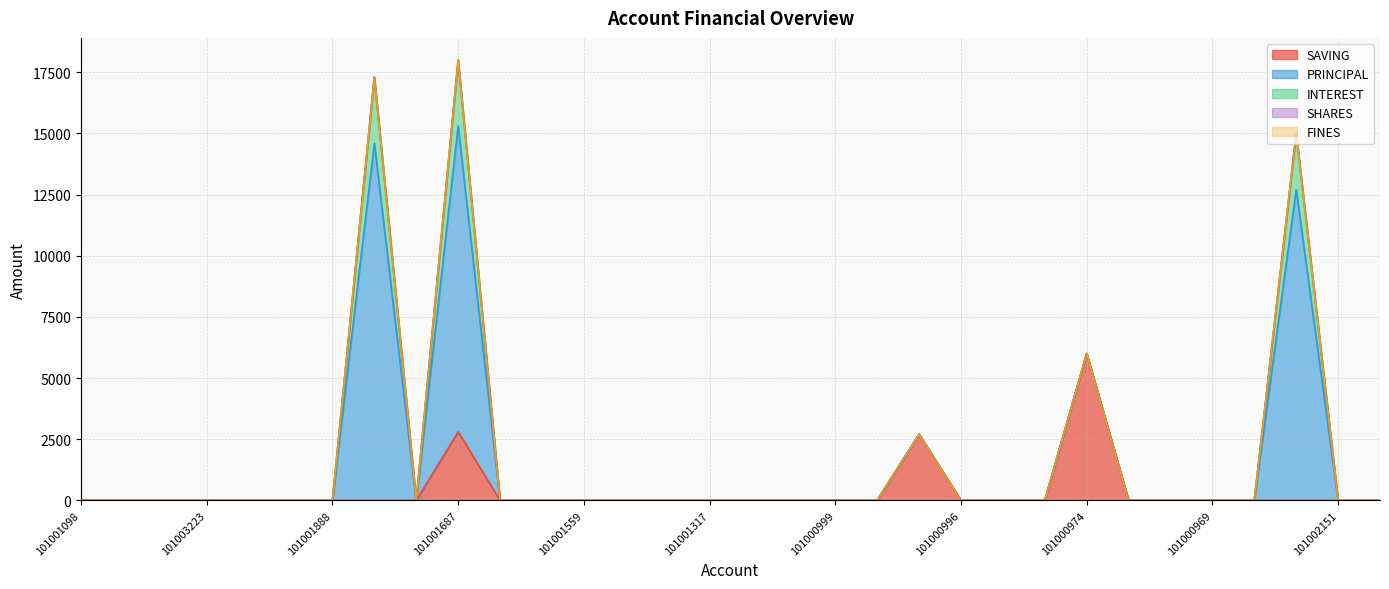

True or false: PRINCIPAL and SAVING cross at least once.

False